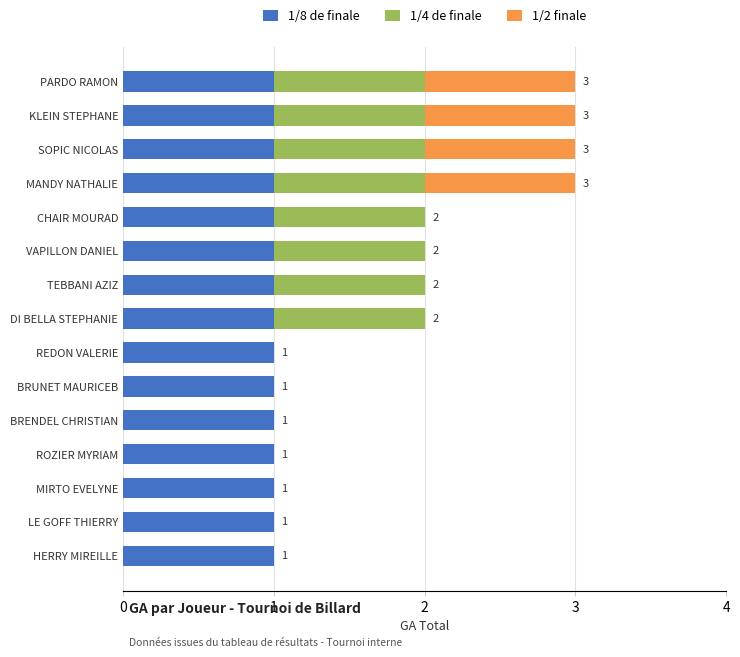

The 1/8 de finale series shows 0 at LE GOFF THIERRY. True or false?

False